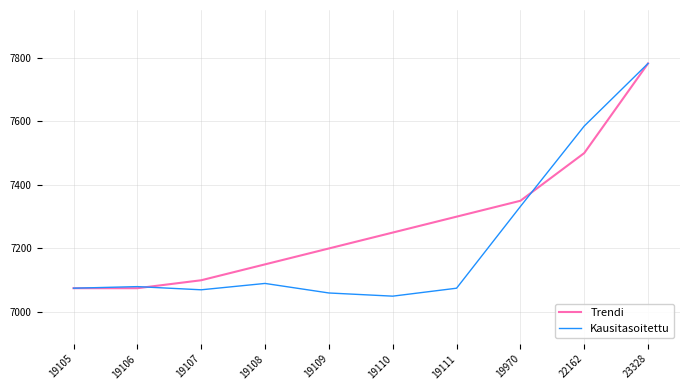

What is the minimum value shown in the chart?

7050